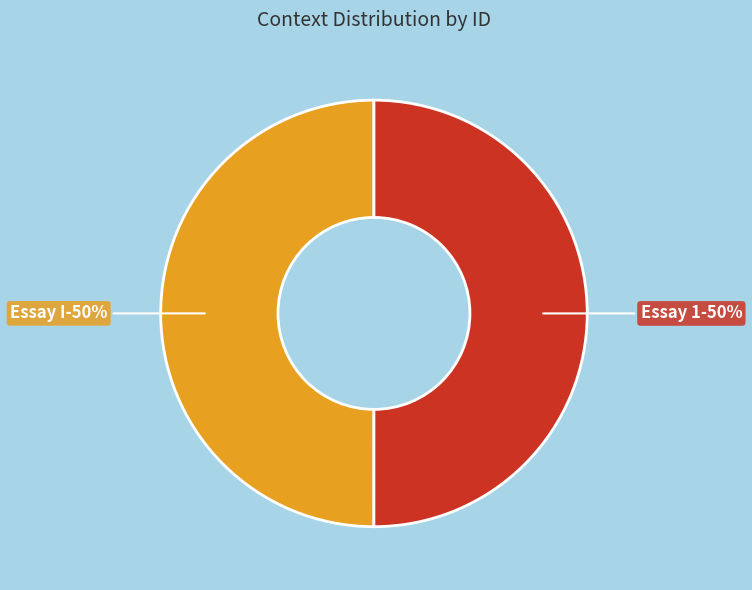

To the nearest percent, what is the combined percentage of Essay 1 and Essay I?

100%